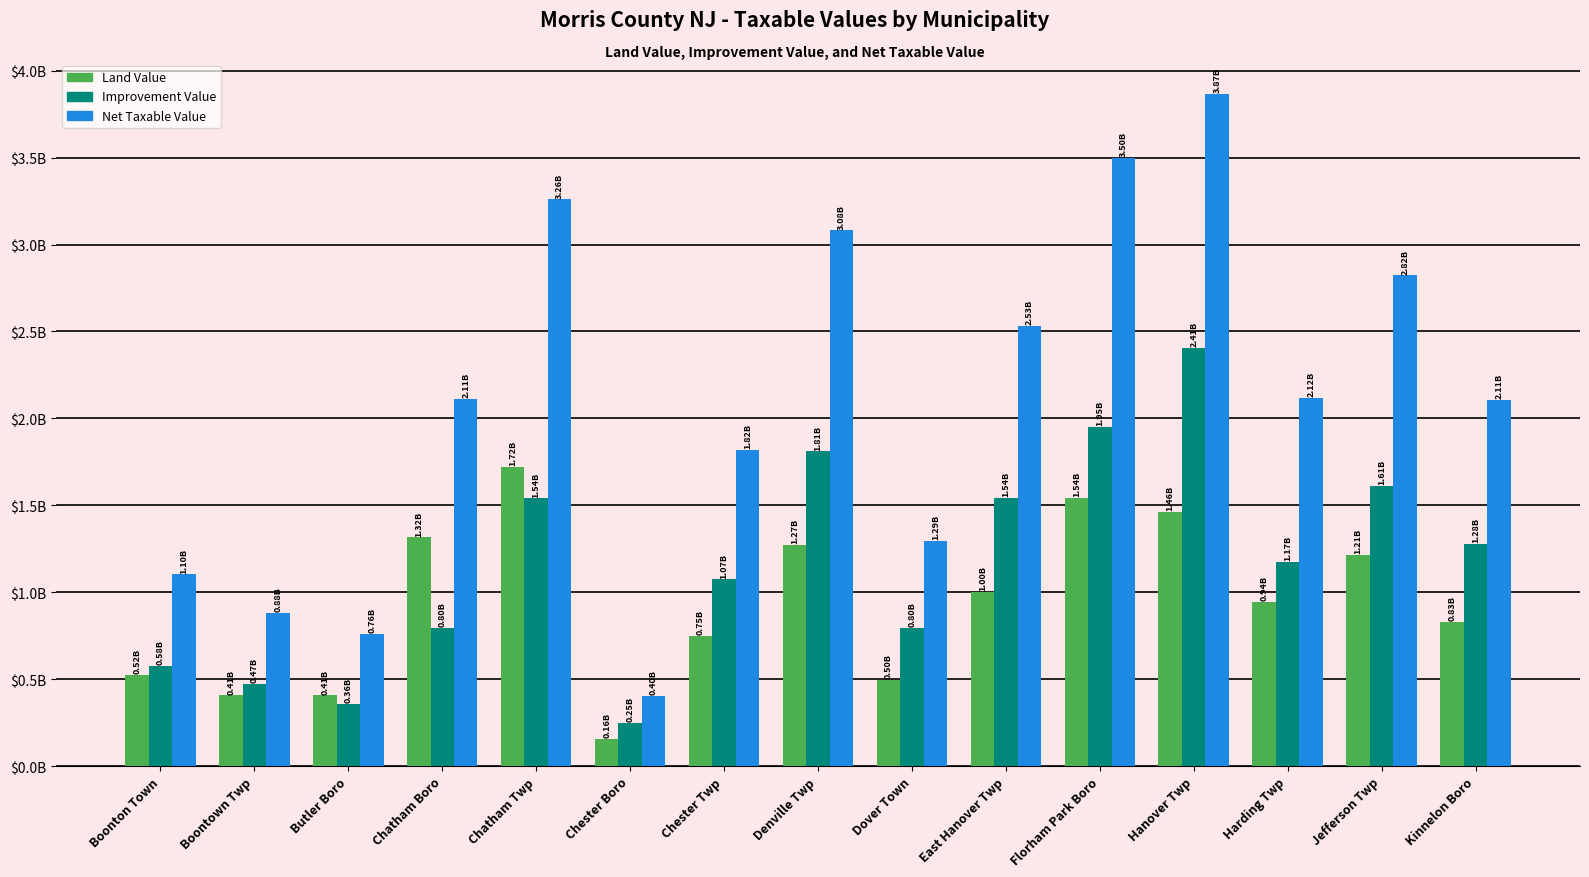

At which label does Net Taxable Value first exceed 2111524200?

Chatham Twp